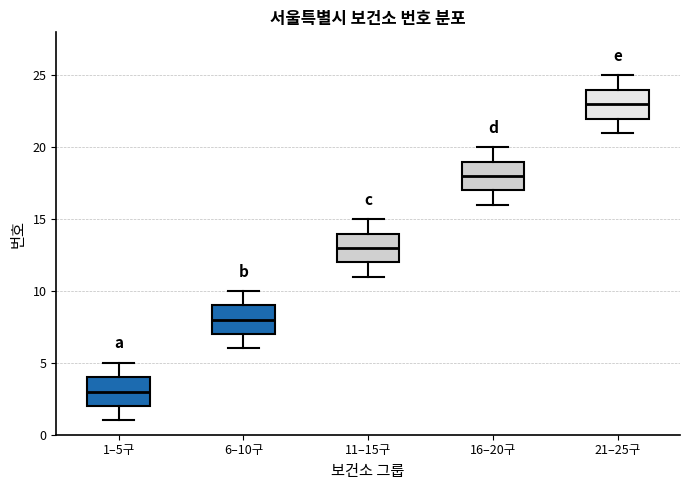

Reading left to right, read every box against the y-axis: the position of its median line, the range the box covers, and the ends of its whiskers. The values are not printed on the chart, so give them approximately, as read against the axis.

1–5구: median 3, box 2 to 4, whiskers 1 to 5
6–10구: median 8, box 7 to 9, whiskers 6 to 10
11–15구: median 13, box 12 to 14, whiskers 11 to 15
16–20구: median 18, box 17 to 19, whiskers 16 to 20
21–25구: median 23, box 22 to 24, whiskers 21 to 25